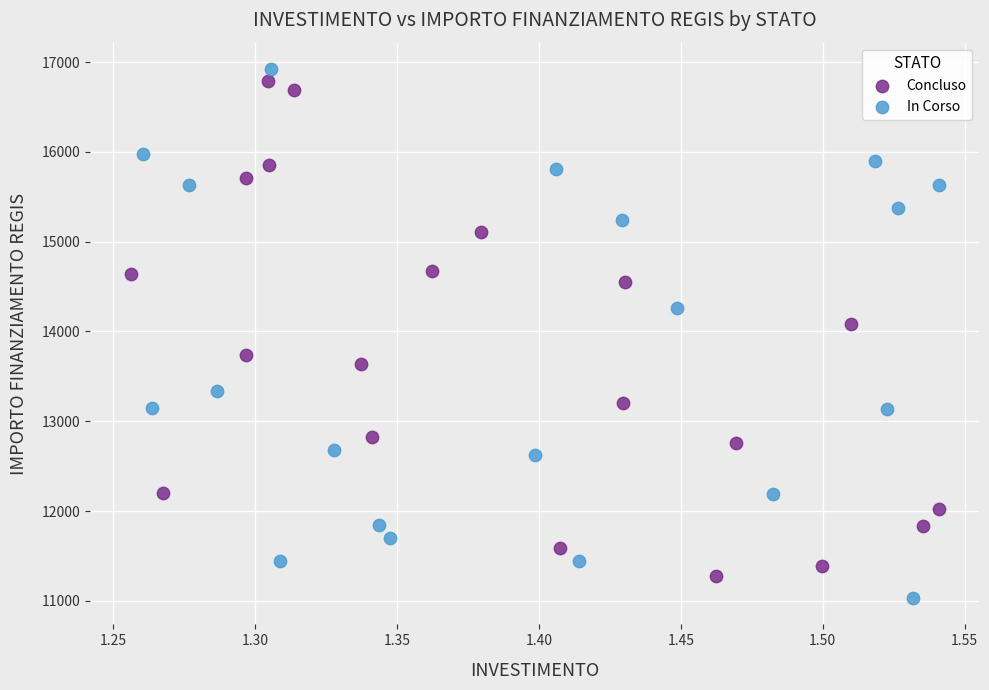

What are all the series names shown in the legend?

Concluso, In Corso